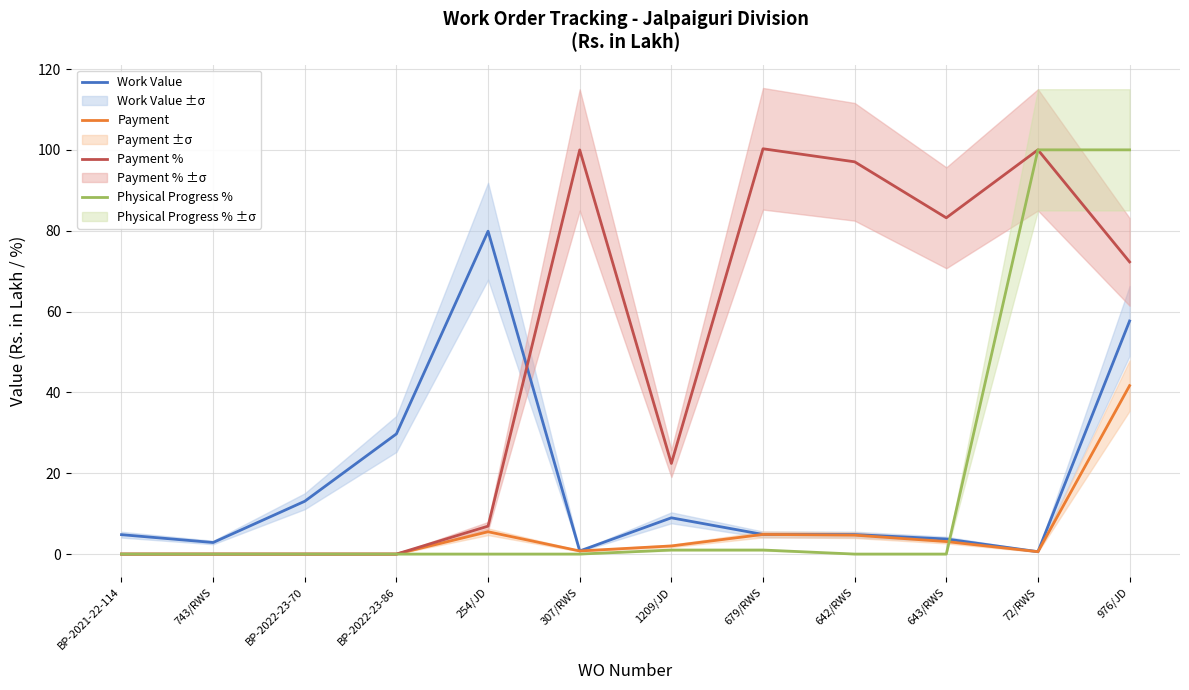

At which label does Payment % reach its minimum?

BP-2021-22-114